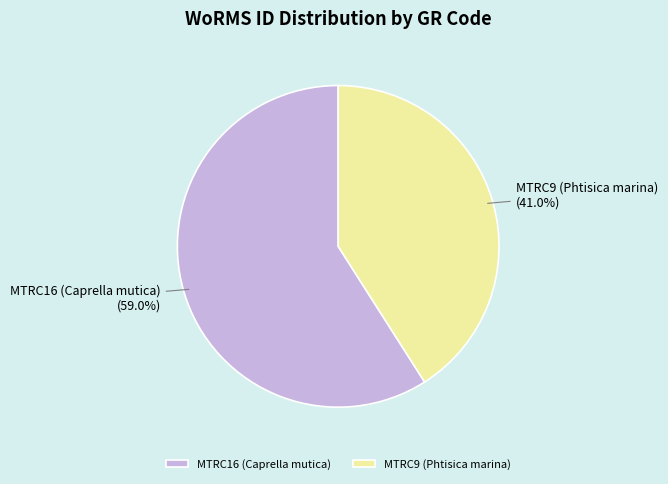

Approximately how many times larger is the value at MTRC9 (Phtisica marina) compared to MTRC16 (Caprella mutica)?

0.7